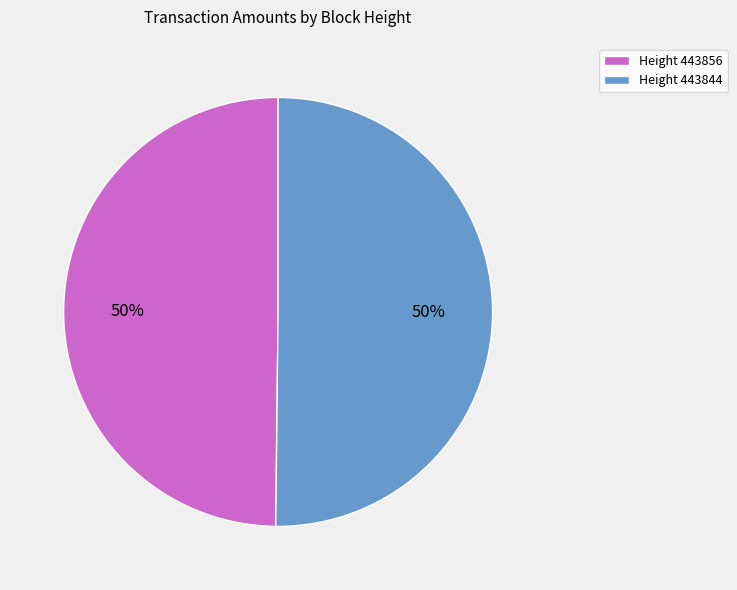

To the nearest percent, what portion does Height 443844 represent?

50%